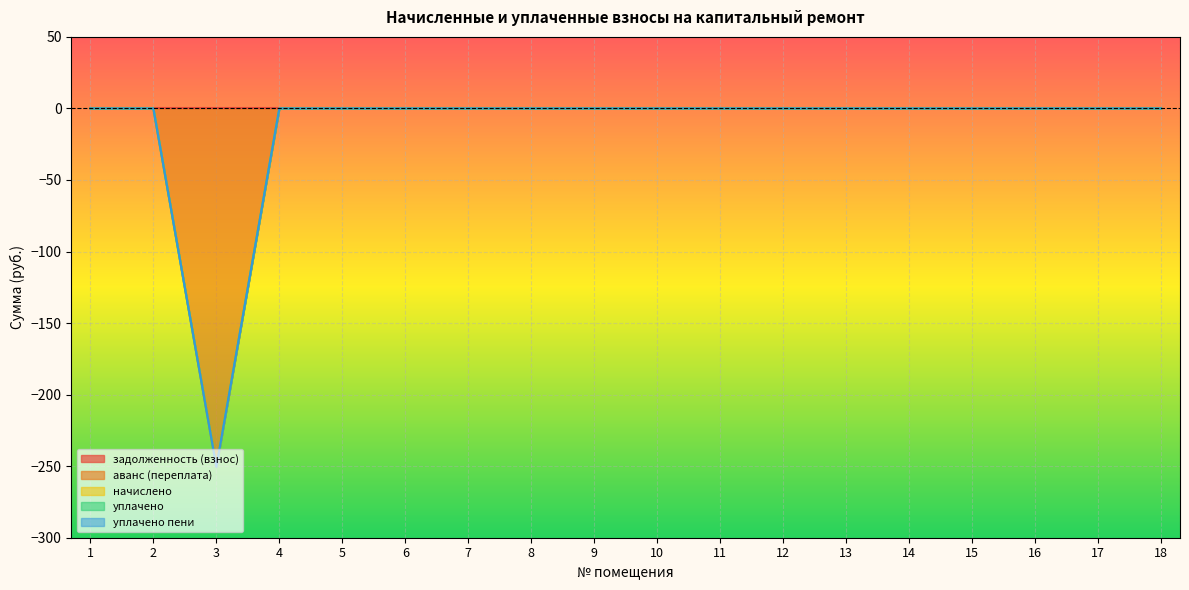

The аванс (переплата) series shows 0.0 at 4. True or false?

True